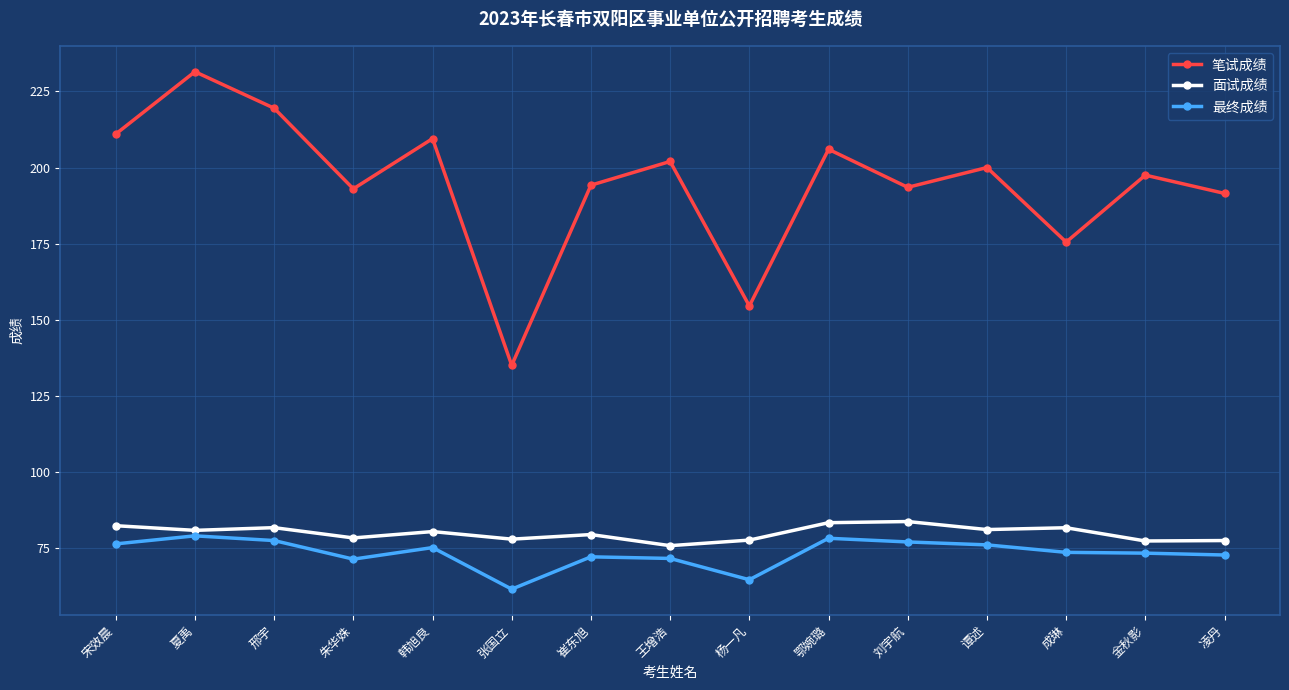

Which series has the largest total across all categories?

笔试成绩